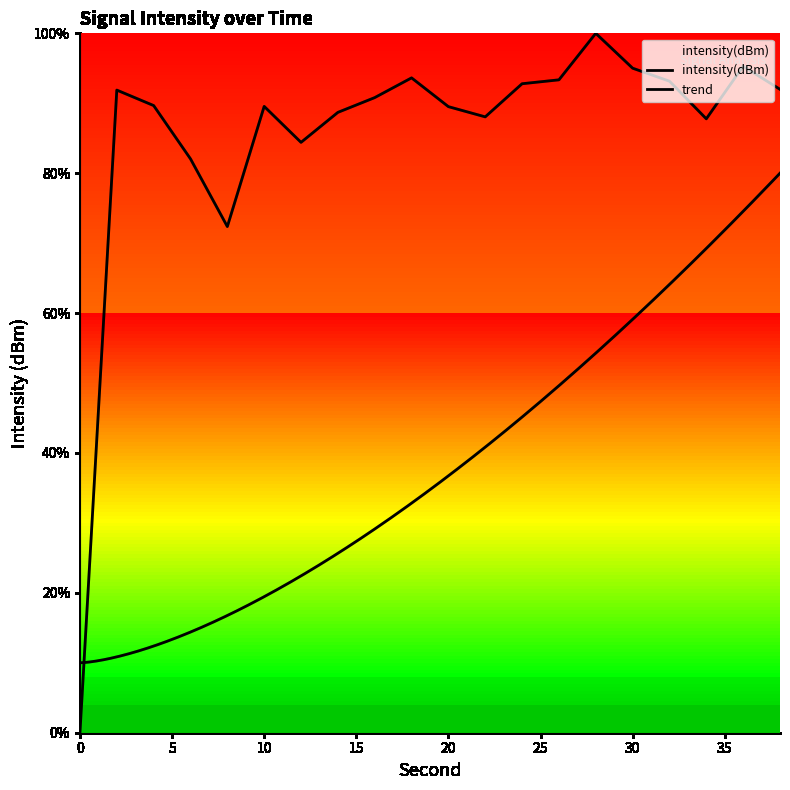

What is the maximum value shown in the chart?

100.0